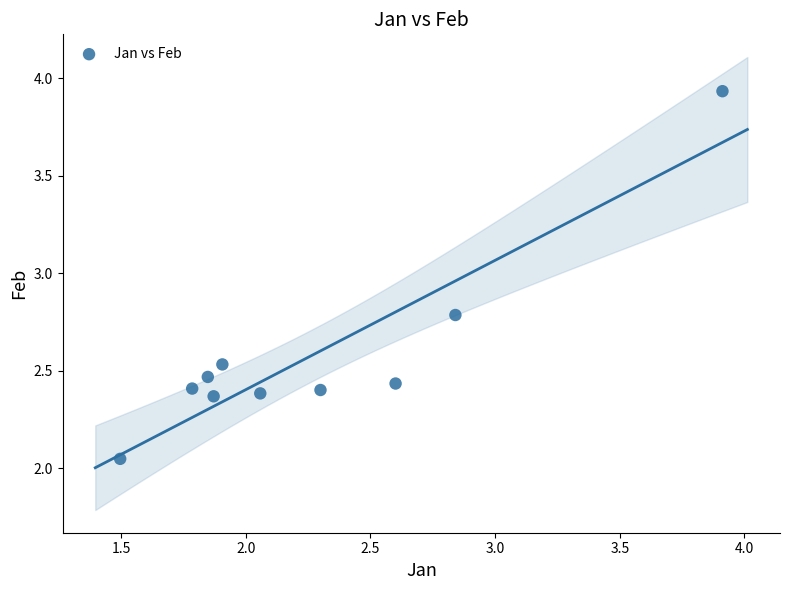

What is the average Y value?

2.6